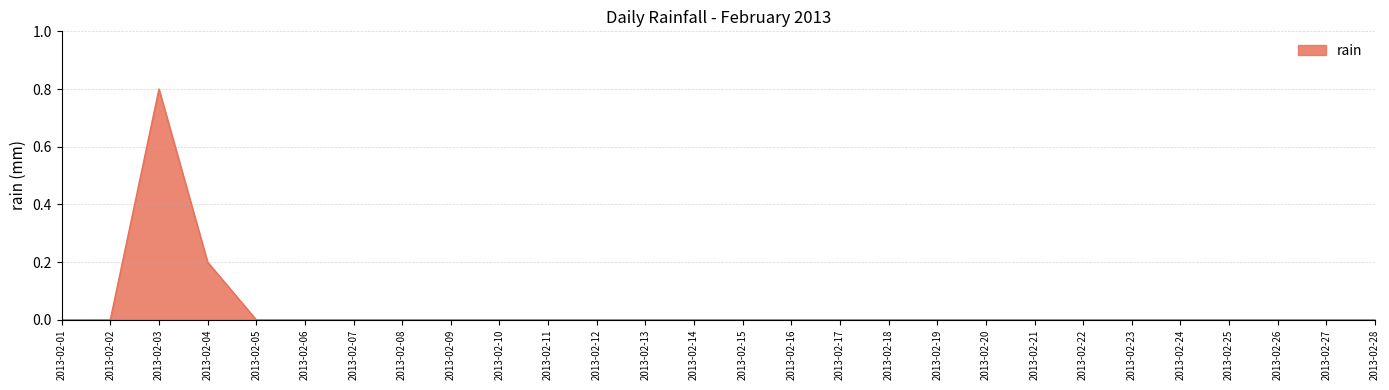

Reading left to right, what are all the values shown in this chart?

2013-02-01=0.0	2013-02-02=0.0	2013-02-03=0.8	2013-02-04=0.2	2013-02-05=0.0	2013-02-06=0.0	2013-02-07=0.0	2013-02-08=0.0	2013-02-09=0.0	2013-02-10=0.0	2013-02-11=0.0	2013-02-12=0.0	2013-02-13=0.0	2013-02-14=0.0	2013-02-15=0.0	2013-02-16=0.0	2013-02-17=0.0	2013-02-18=0.0	2013-02-19=0.0	2013-02-20=0.0	2013-02-21=0.0	2013-02-22=0.0	2013-02-23=0.0	2013-02-24=0.0	2013-02-25=0.0	2013-02-26=0.0	2013-02-27=0.0	2013-02-28=0.0